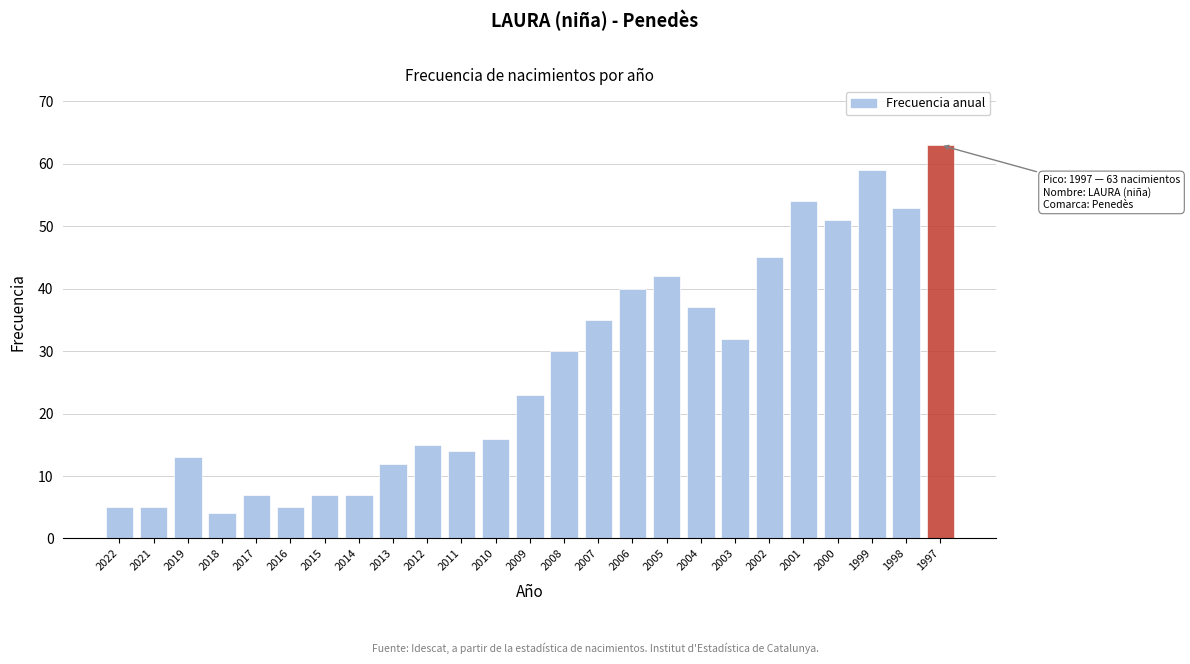

Reading right to left, transcribe all the data shown in this chart.

1997=63	1998=53	1999=59	2000=51	2001=54	2002=45	2003=32	2004=37	2005=42	2006=40	2007=35	2008=30	2009=23	2010=16	2011=14	2012=15	2013=12	2014=7	2015=7	2016=5	2017=7	2018=4	2019=13	2021=5	2022=5